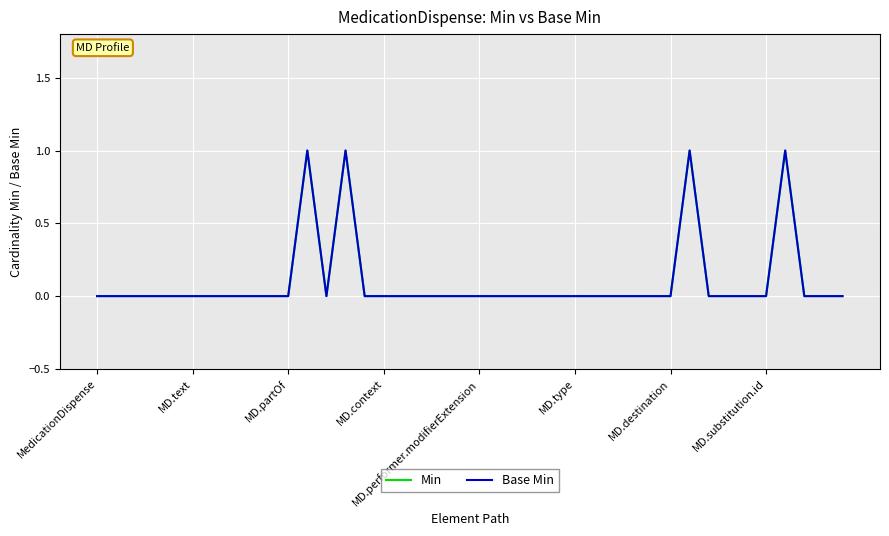

How many interior local valleys does the Min series have?

1